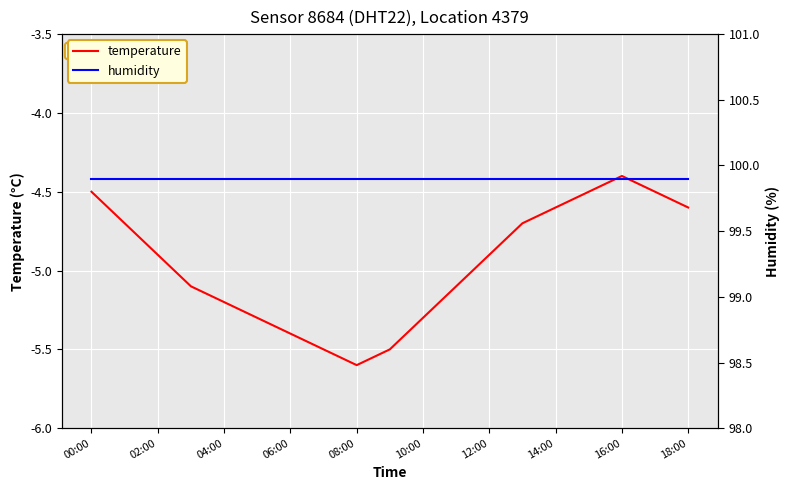

At which label does temperature reach its peak?

16:00